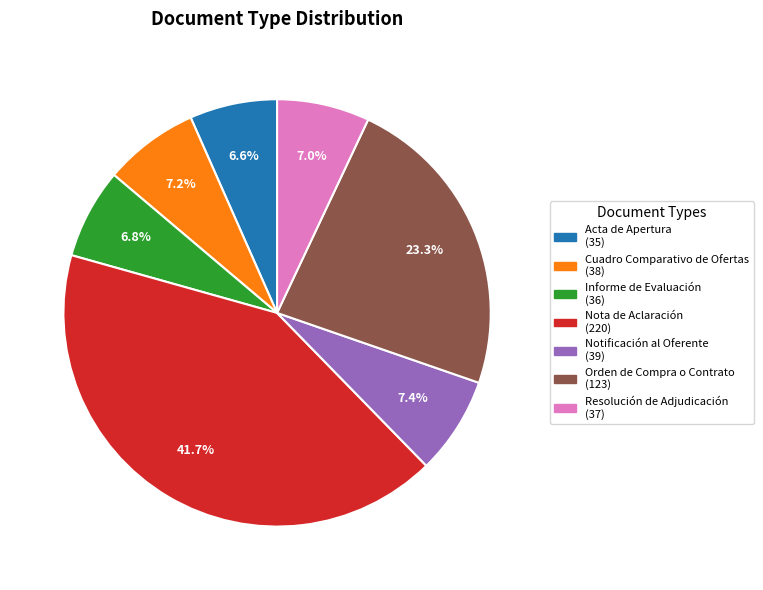

Which slice is the largest?

Nota de Aclaración